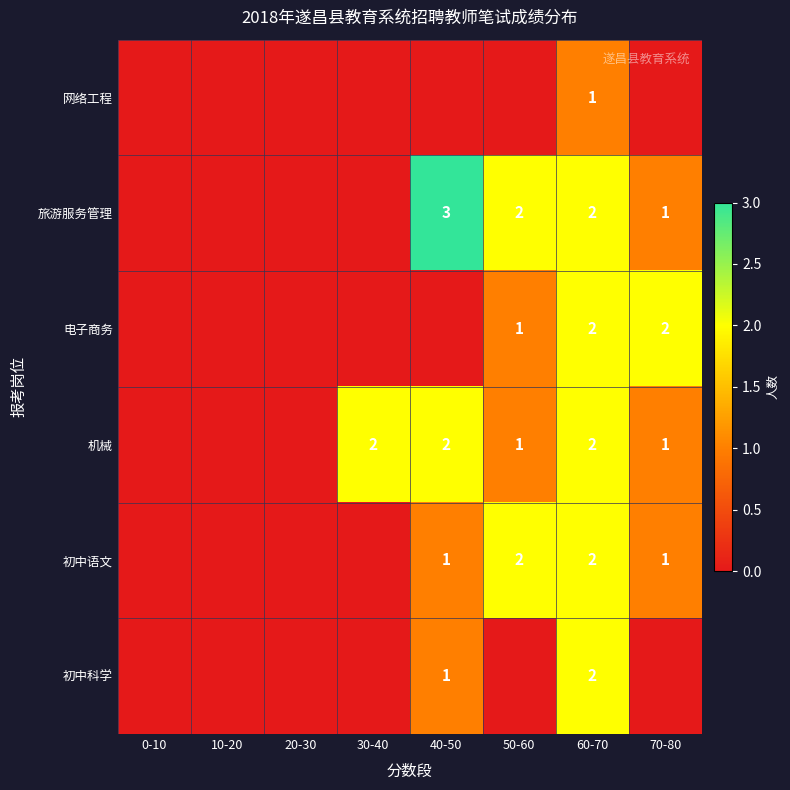

Is it true that 机械 equals 3 at 60-70?

False